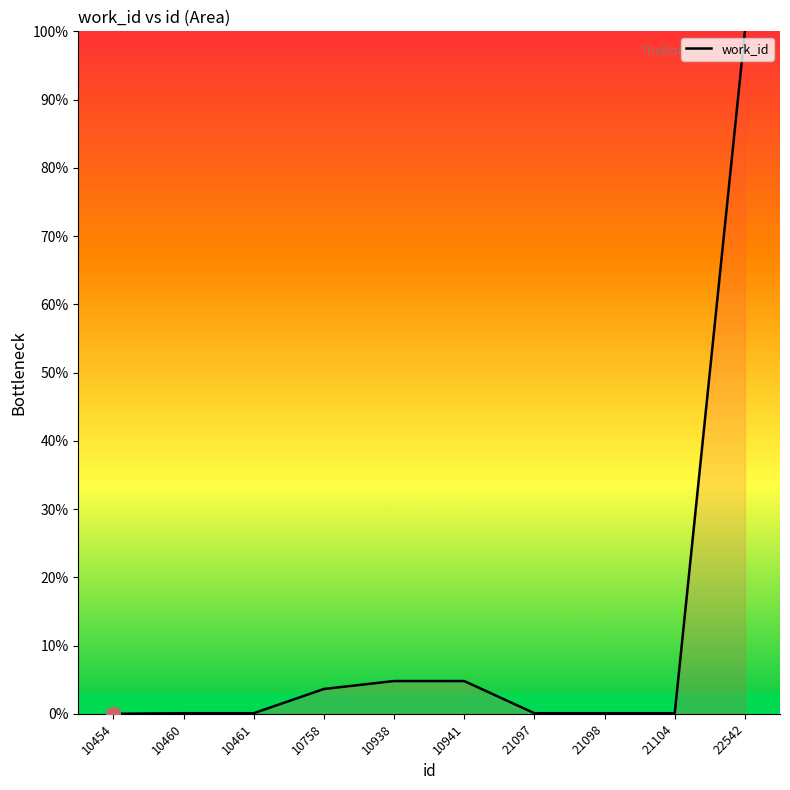

The chart shows a value of 100.0 at 22542. True or false?

True